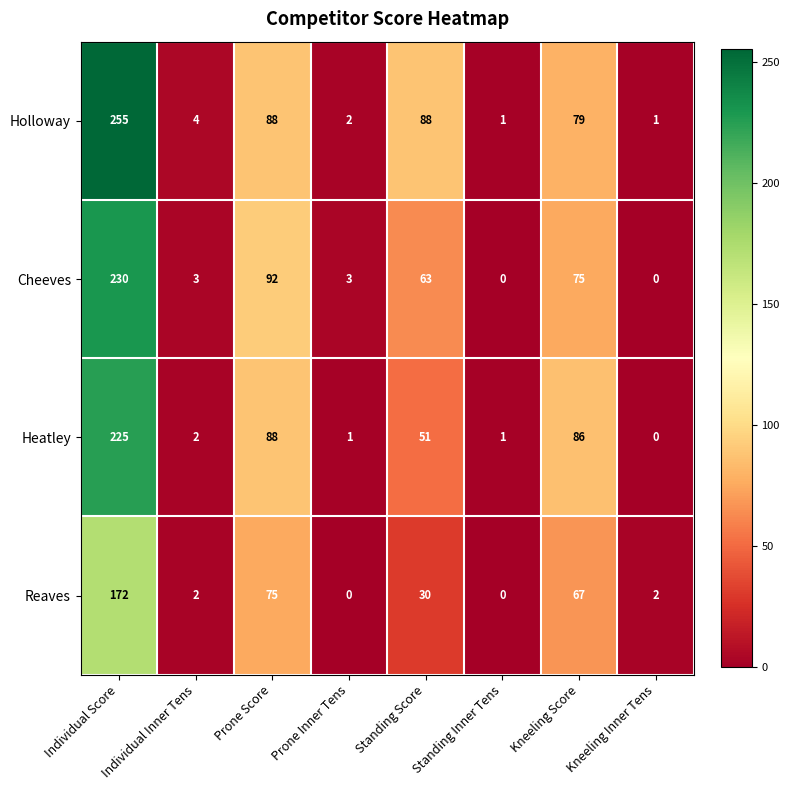

What is the difference between the Heatley values at Individual Inner Tens and Prone Score?

86